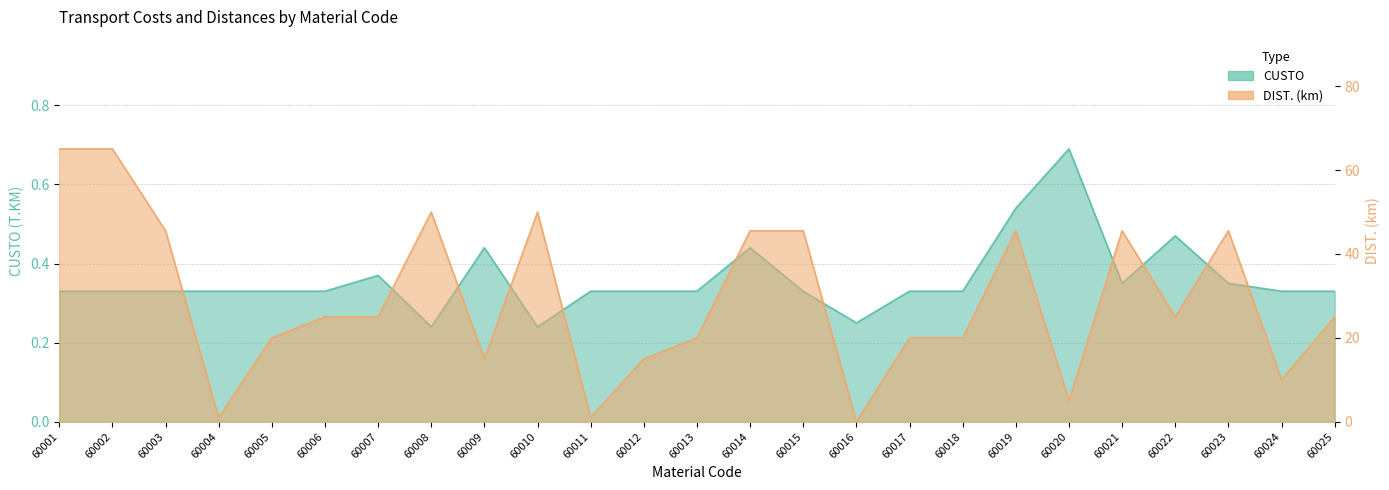

At which category does DIST. (km) reach its first local valley?

60004